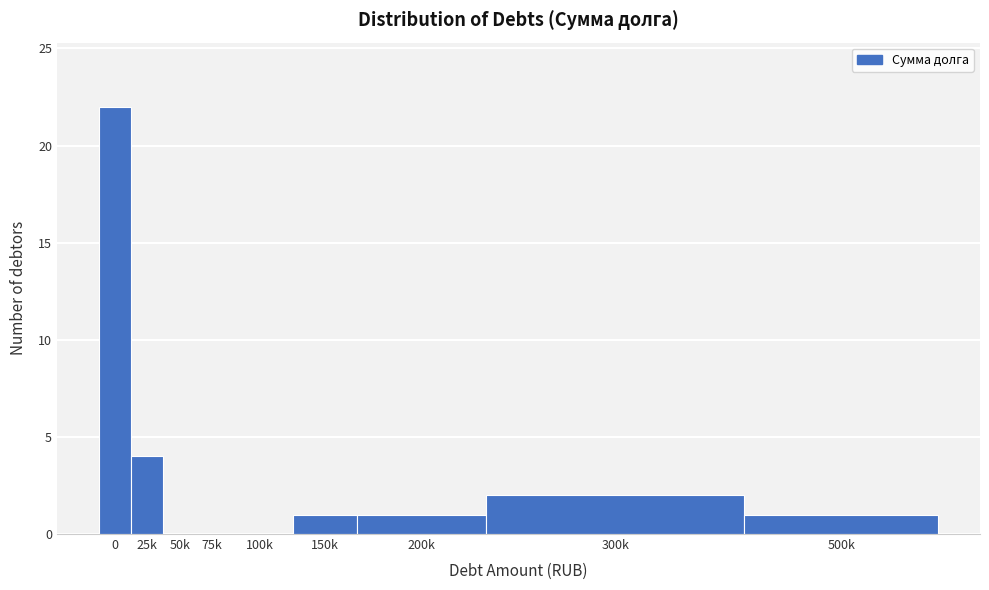

Reading left to right, transcribe all the data shown in this chart.

0=22	25k=4	50k=0	75k=0	100k=0	150k=1	200k=1	300k=2	500k=1